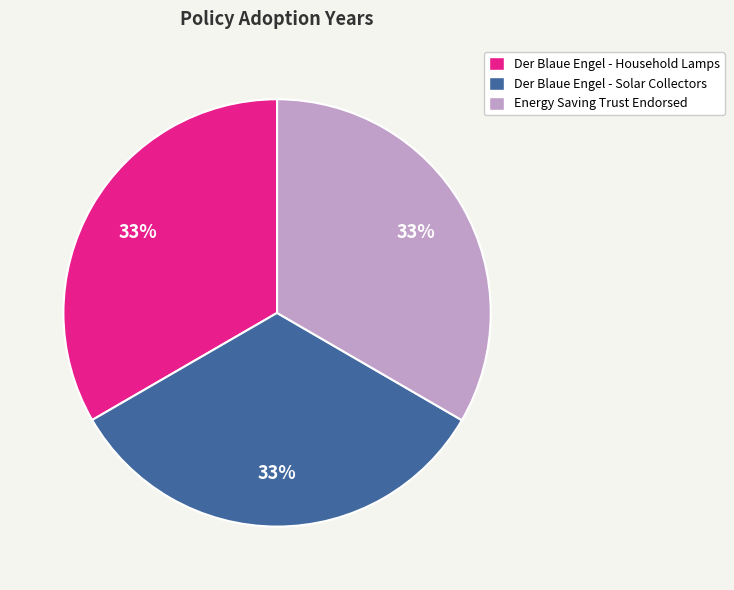

What percentage is the Der Blaue Engel - Household Lamps slice, to the nearest percent?

33%